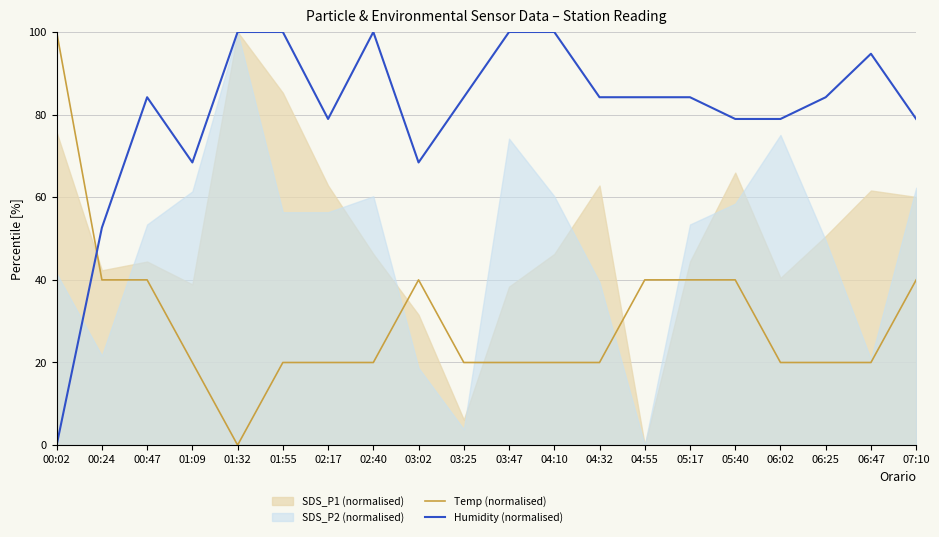

What is the difference between the highest and lowest values at 02:17?

58.9